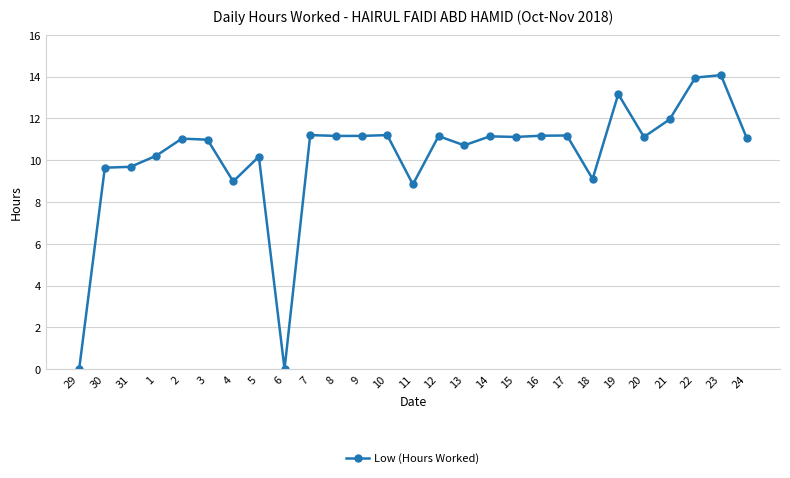

What is the maximum value shown in the chart?

14.1